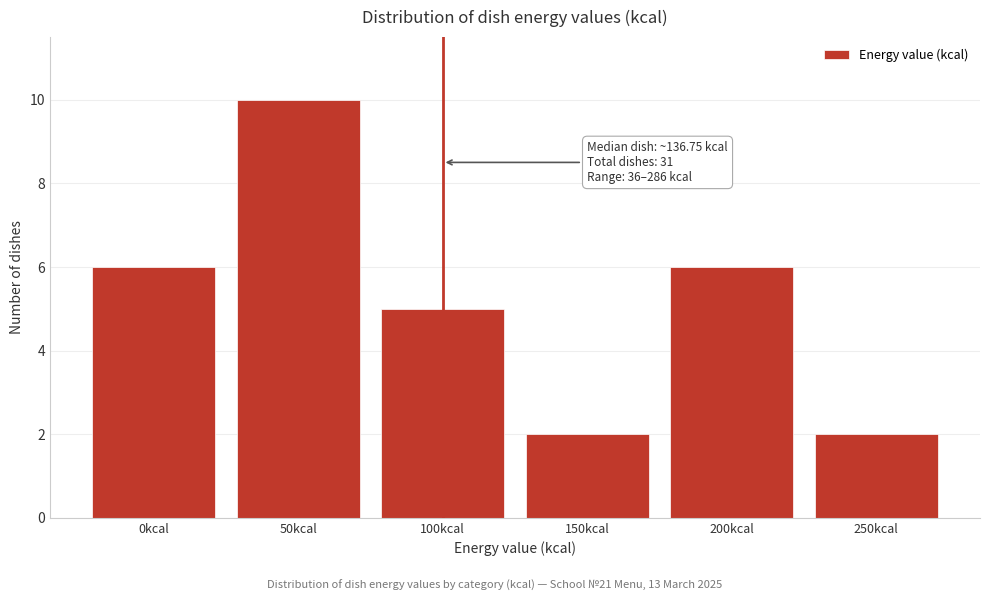

Reading left to right, extract all data points from this chart.

0kcal=6	50kcal=10	100kcal=5	150kcal=2	200kcal=6	250kcal=2